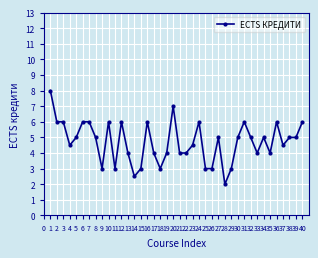

What is the value of the 8th point from the left?

5.0